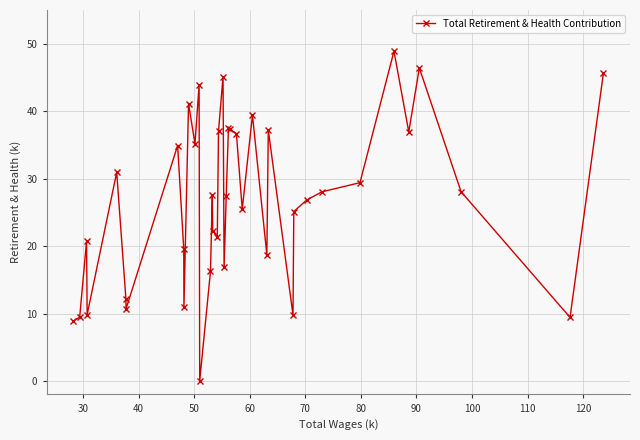

What is the maximum value shown in the chart?

48.9